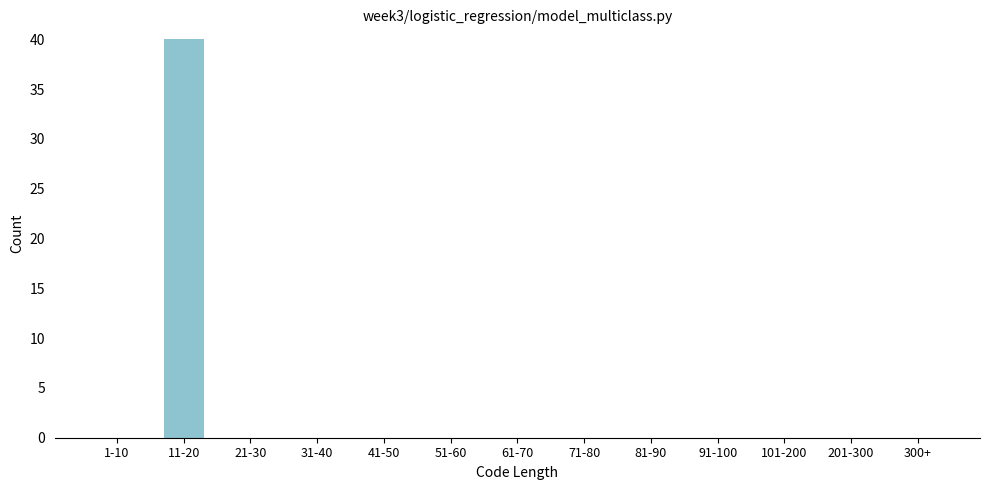

Reading right to left, transcribe all the data shown in this chart.

300+=0	201-300=0	101-200=0	91-100=0	81-90=0	71-80=0	61-70=0	51-60=0	41-50=0	31-40=0	21-30=0	11-20=40	1-10=0